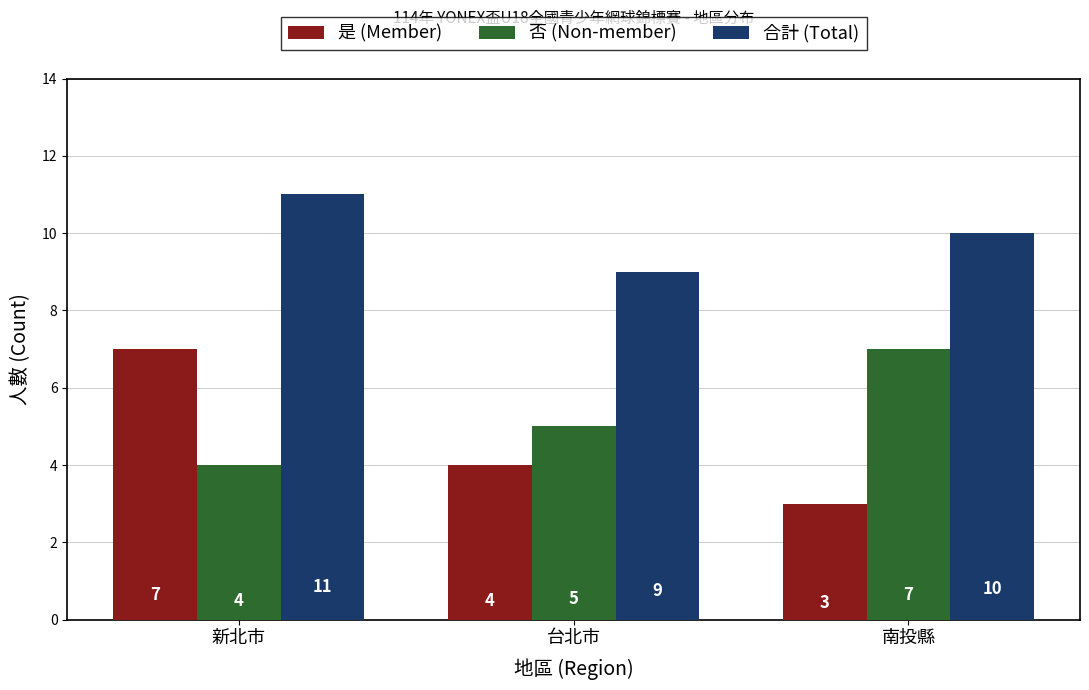

What is the sum of the 合計 (Total) values at 台北市 and 新北市?

20